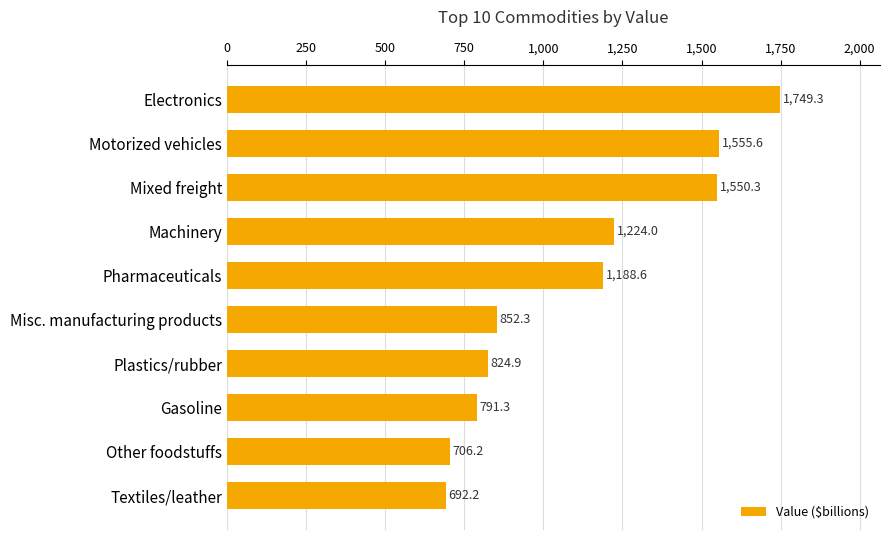

List the labels in order of value, largest first.

Electronics, Motorized vehicles, Mixed freight, Machinery, Pharmaceuticals, Misc. manufacturing products, Plastics/rubber, Gasoline, Other foodstuffs, Textiles/leather